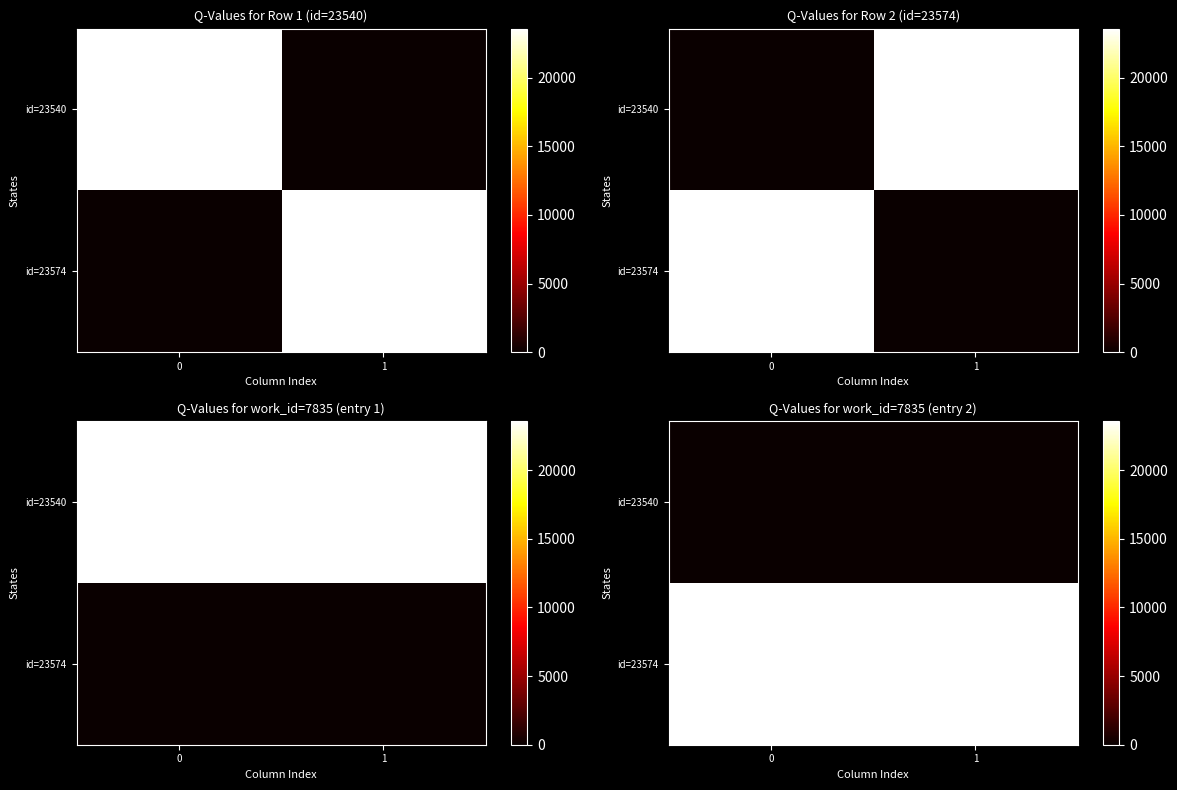

At which category is the sum across all series the highest?

1